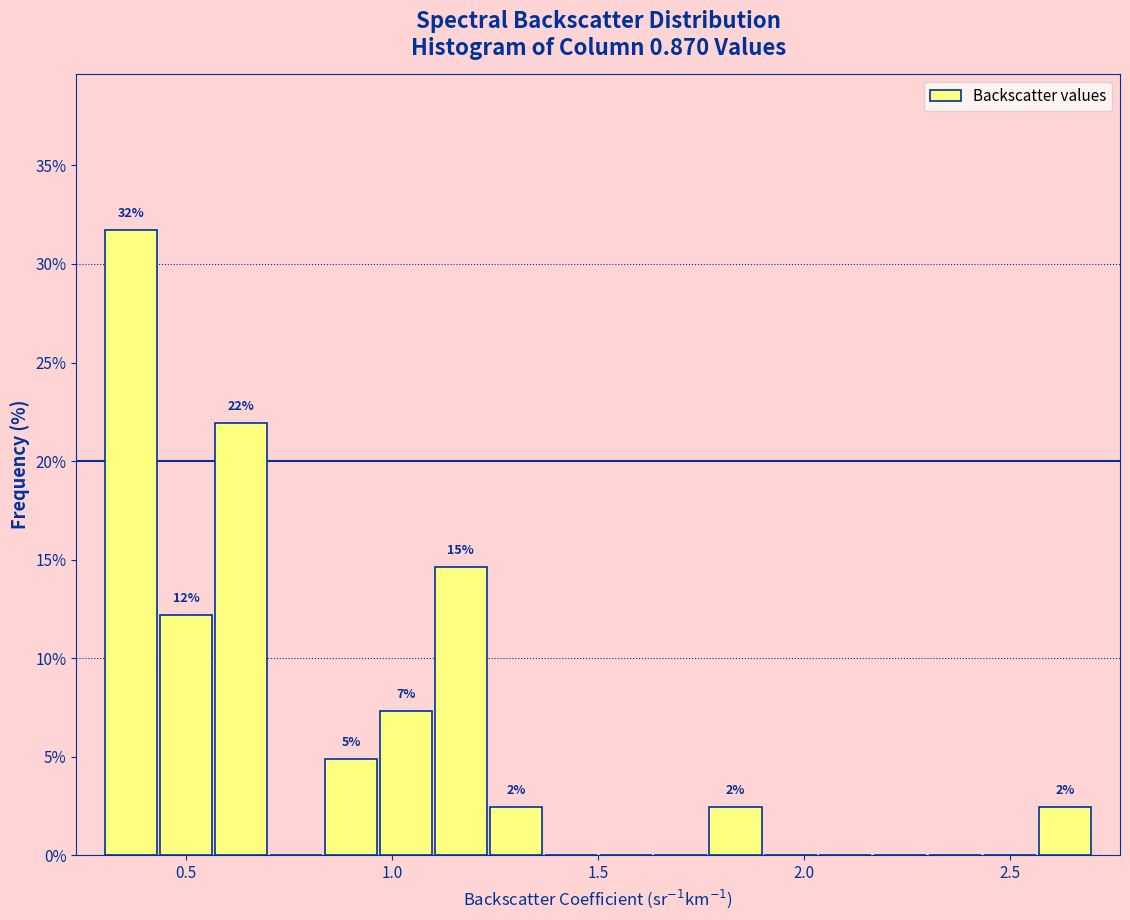

Read against the x-axis, roughly where is the centre of the tallest bar?

0.35